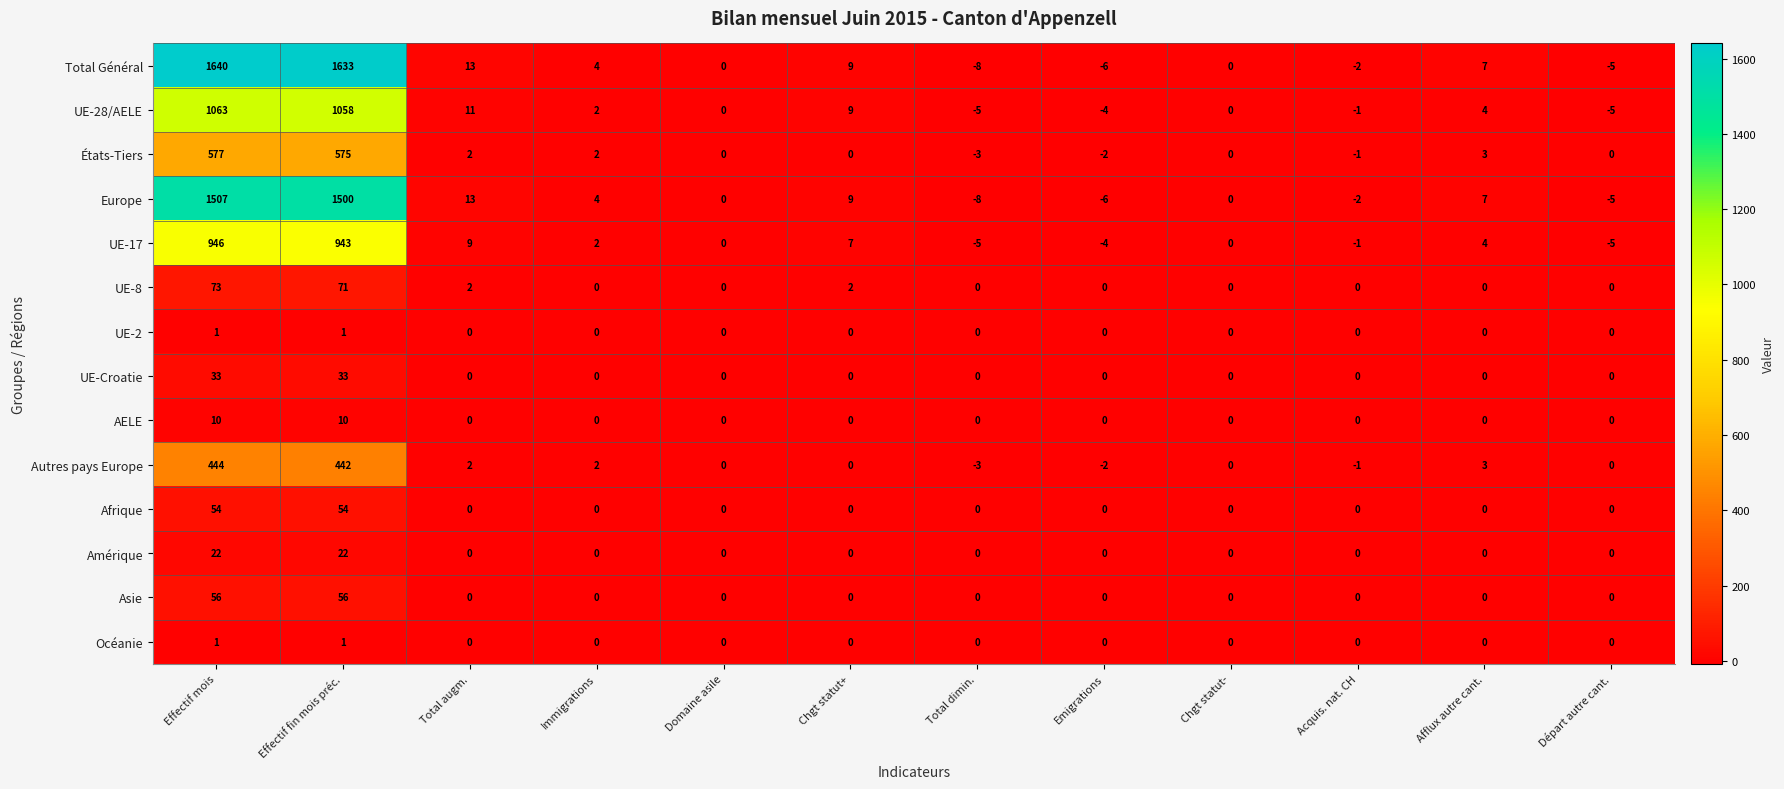

What is the difference between the maximum and minimum values in the UE-8 series?

73